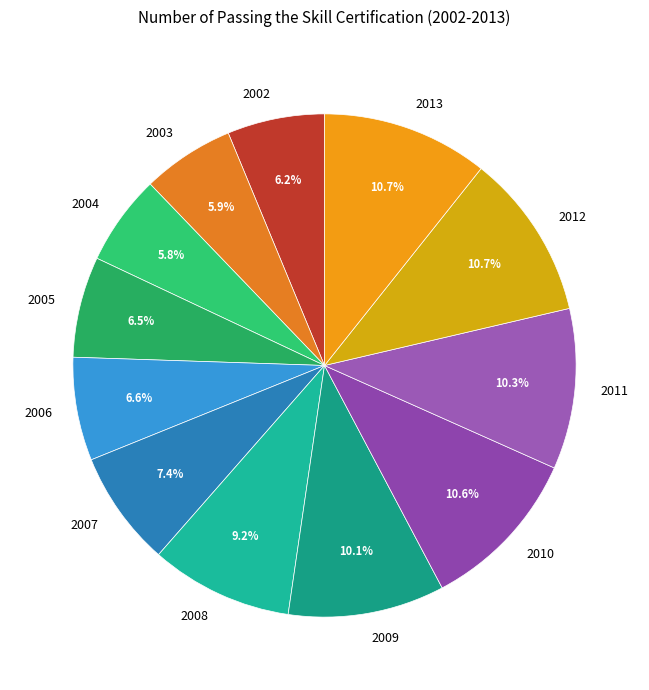

What is the ratio of the value at 2004 to the value at 2002?

0.9